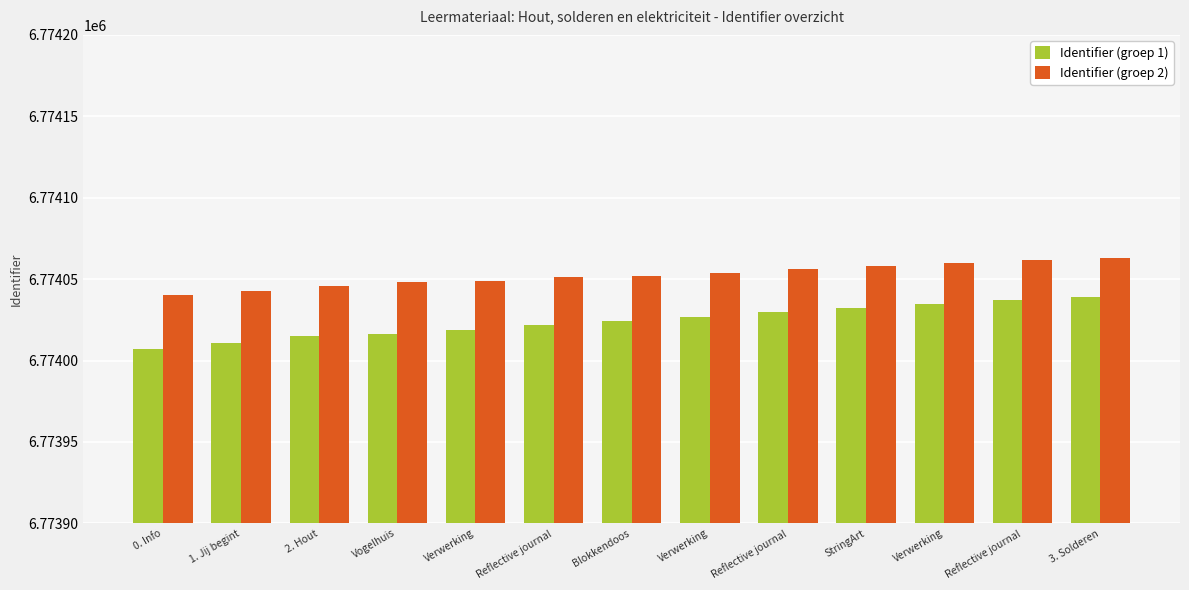

How many values in the Identifier (groep 2) series are below 6774052?

6